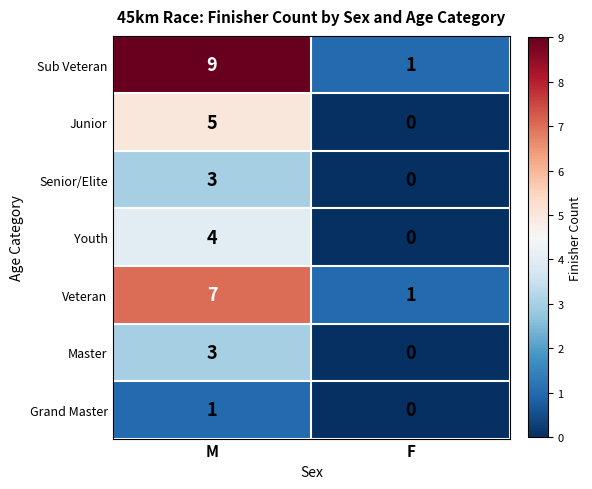

The Senior/Elite series shows 3 at M. True or false?

True